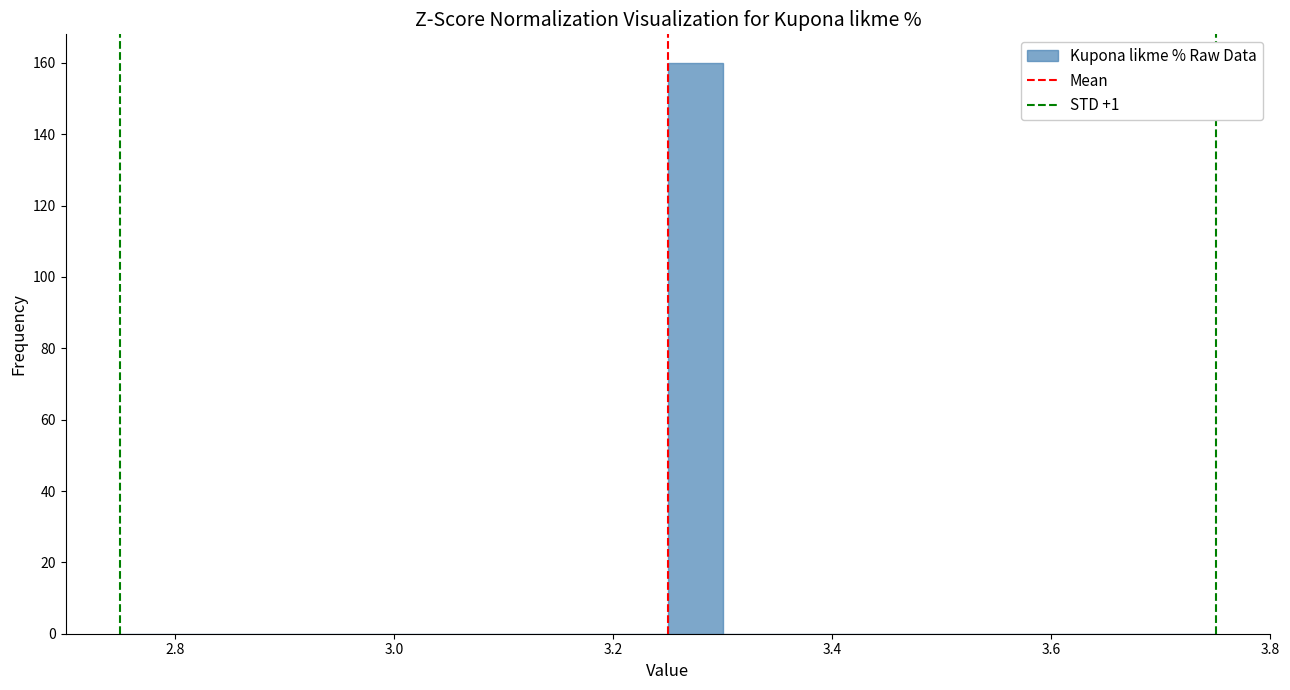

Read against the x-axis, roughly where is the centre of the tallest bar?

3.28